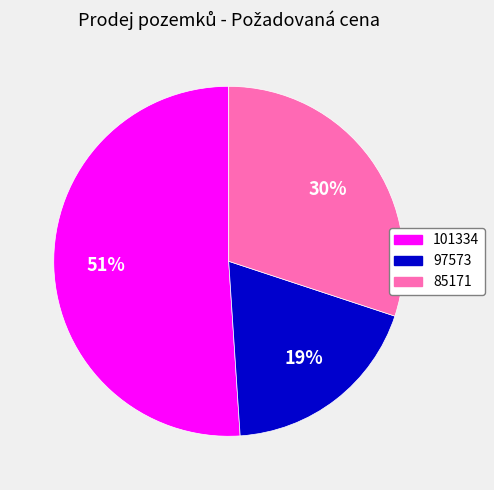

To the nearest percent, what portion does 97573 represent?

19%